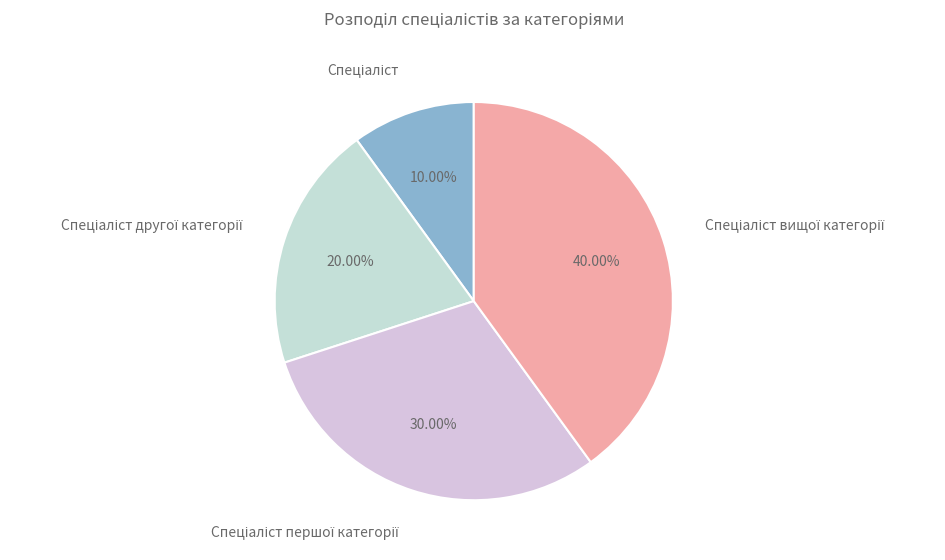

Is there any slice that represents more than half of the pie?

No